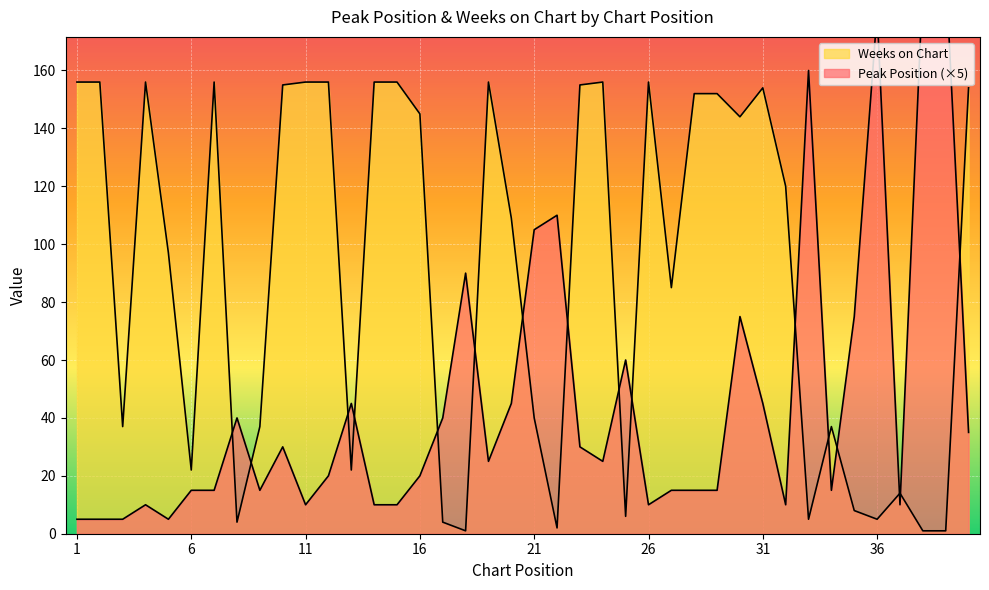

What is the sum of all Peak Position values?

1835